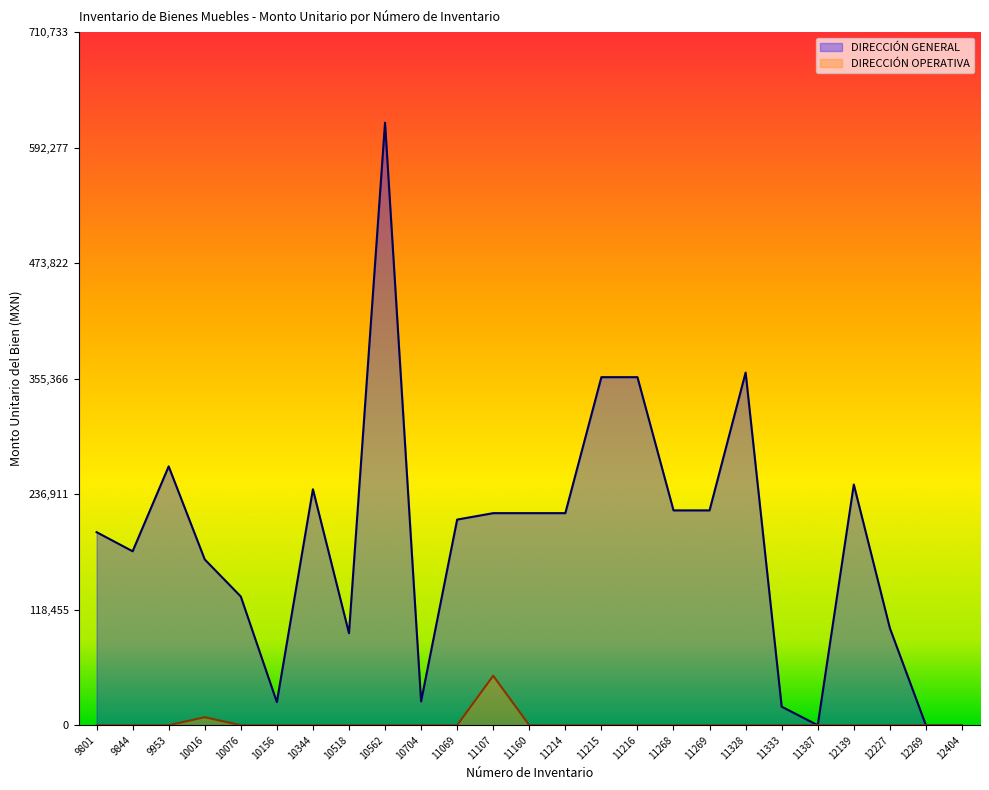

At which category is the sum across all series the highest?

10562